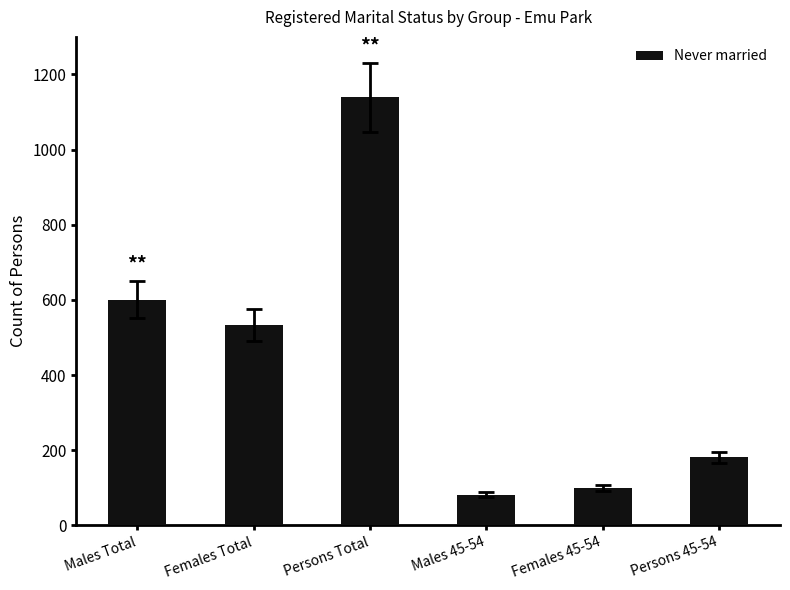

Approximately how many times larger is the value at Females Total compared to Males 45-54?

6.6